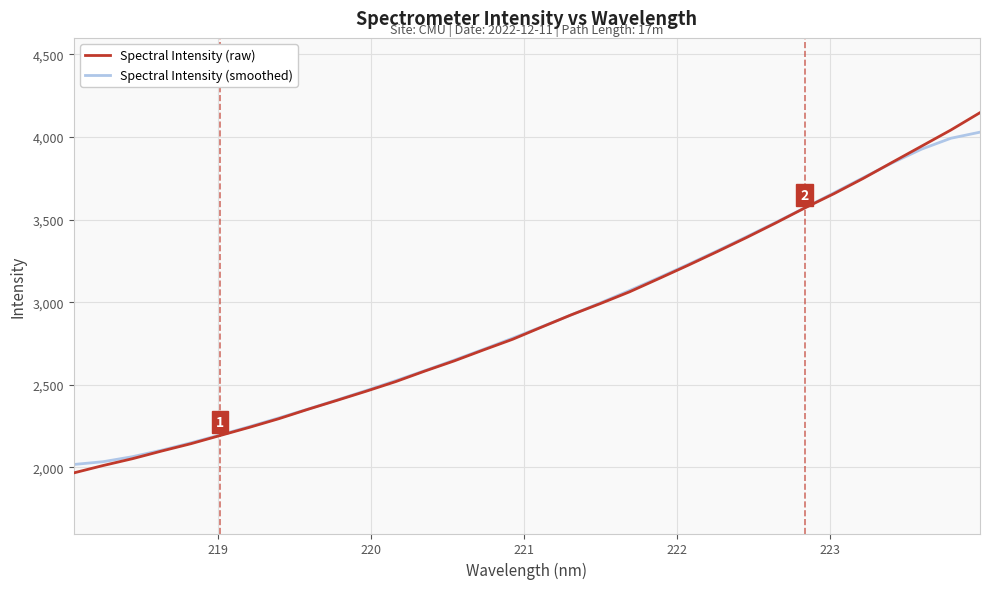

What is the minimum value shown in the chart?

1966.8